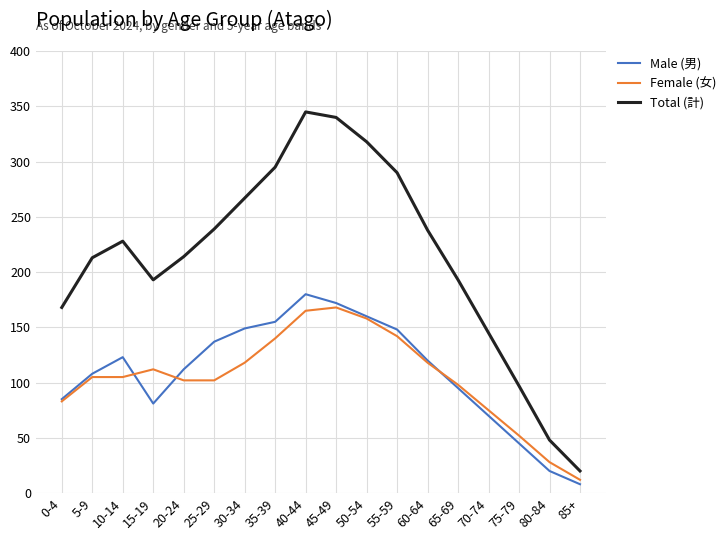

How many lines are shown in the chart?

3